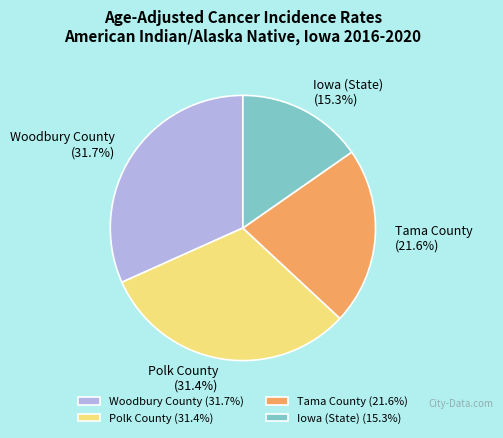

Which category has the smallest portion of the pie?

Iowa (State)